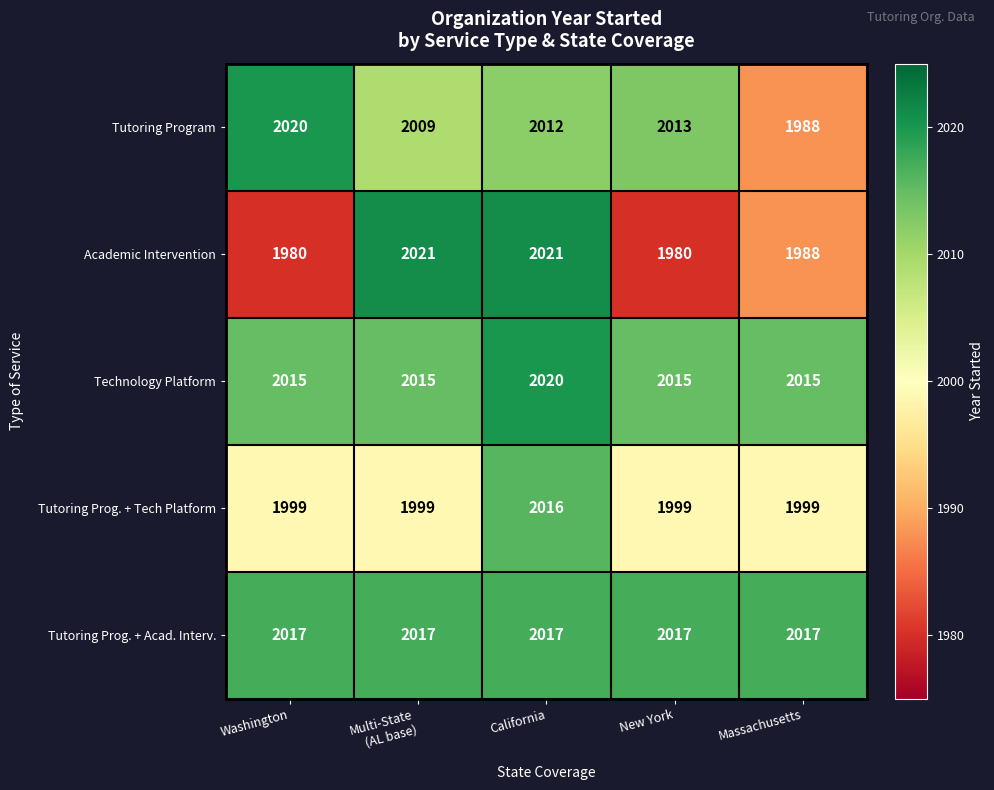

What is the difference between the maximum and minimum values in the Academic Intervention series?

41